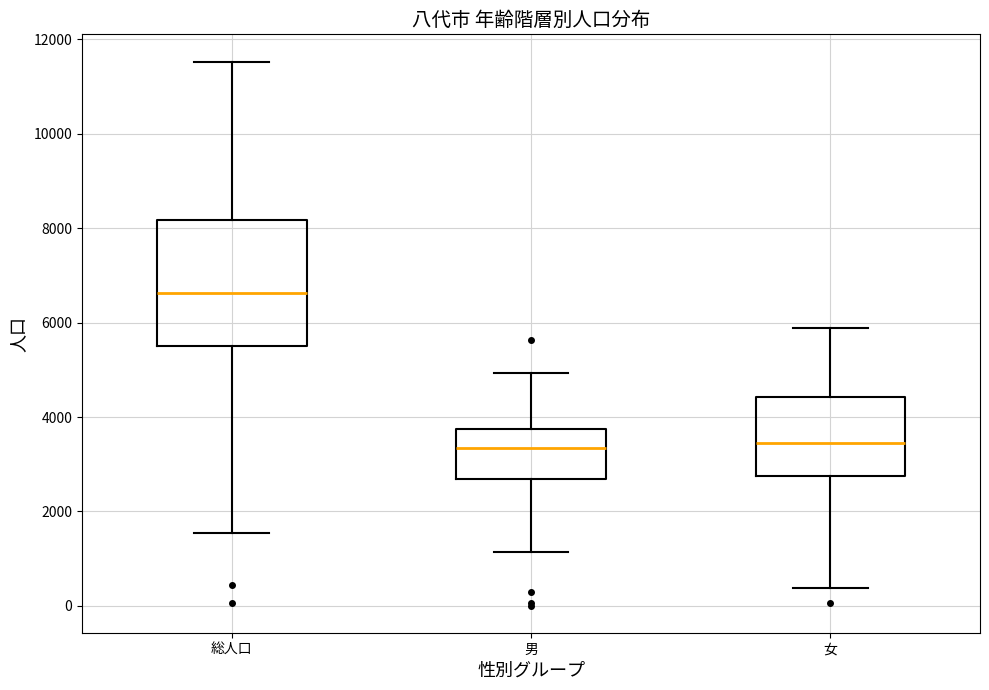

Where is the upper edge of the box for 総人口 on the y-axis? The values are not printed on the chart, so give them approximately, as read against the axis.

8200